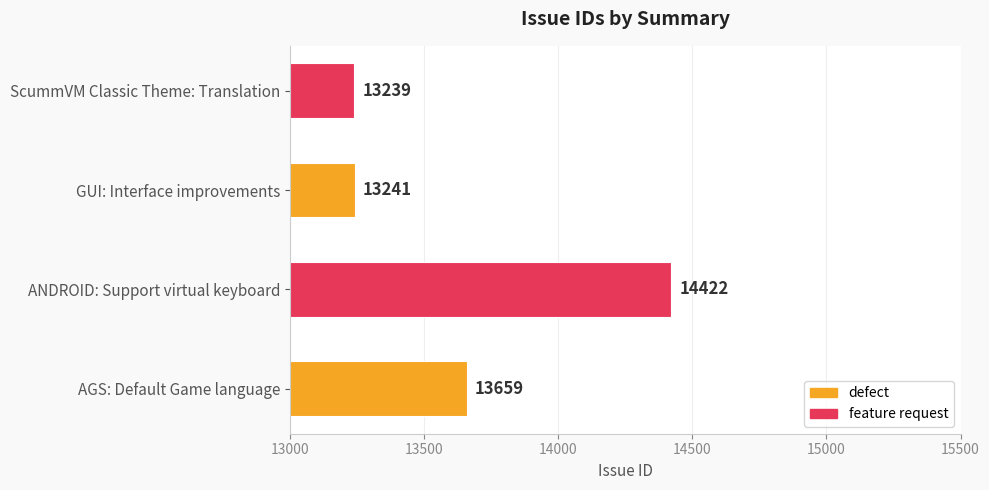

Is it true that the value at ANDROID: Support virtual keyboard is 23820?

False